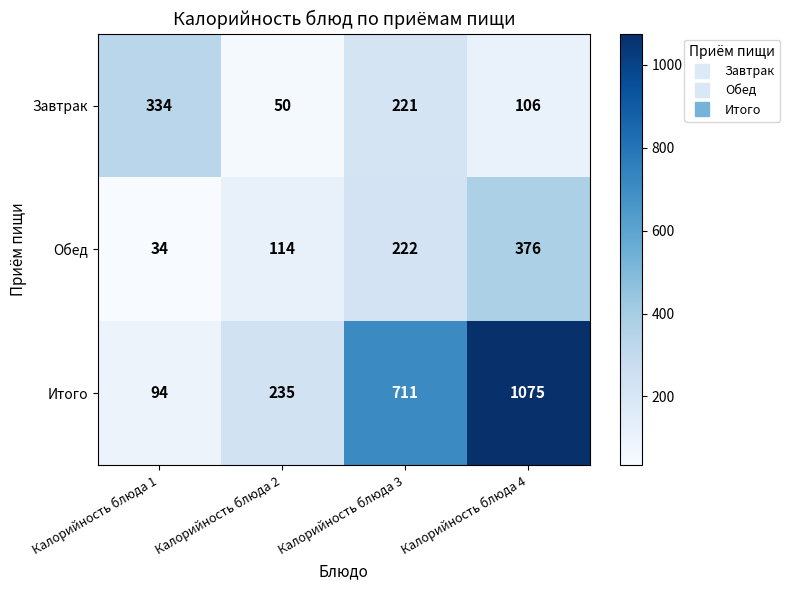

What is the difference between the highest and lowest values at Калорийность блюда 4?

969